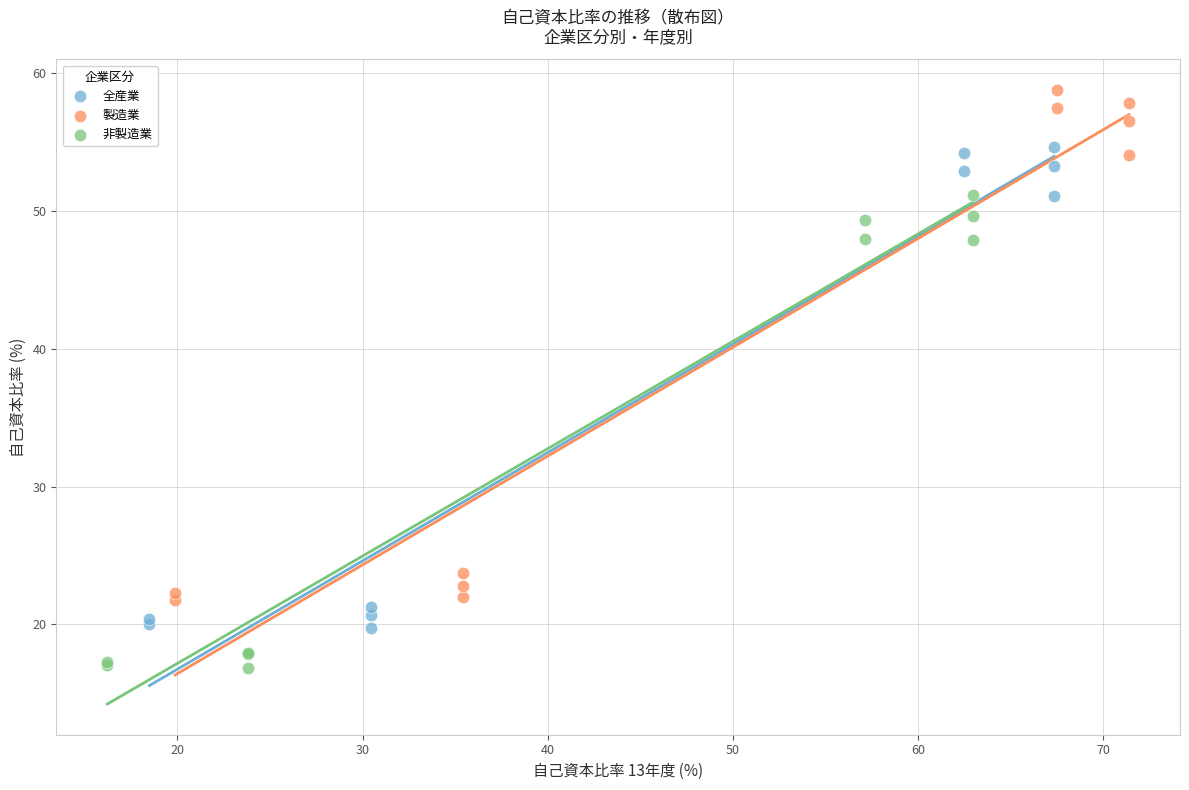

Which series reaches the maximum Y coordinate?

製造業